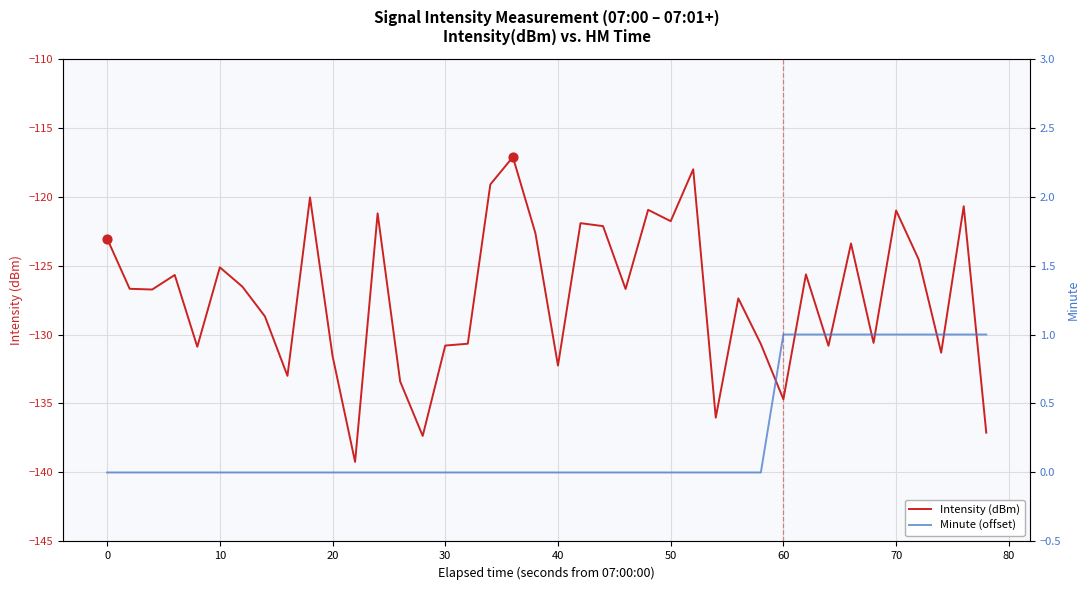

What is the maximum value for Intensity (dBm)?

-117.1